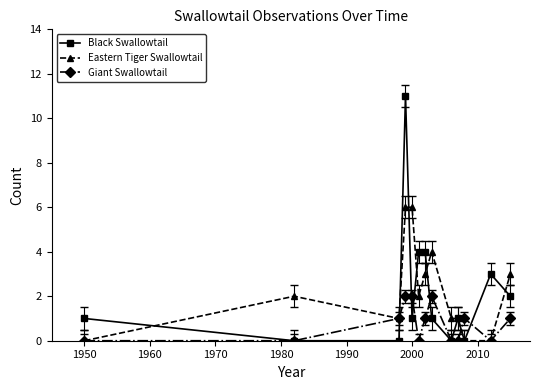

What is the maximum value shown in the chart?

11